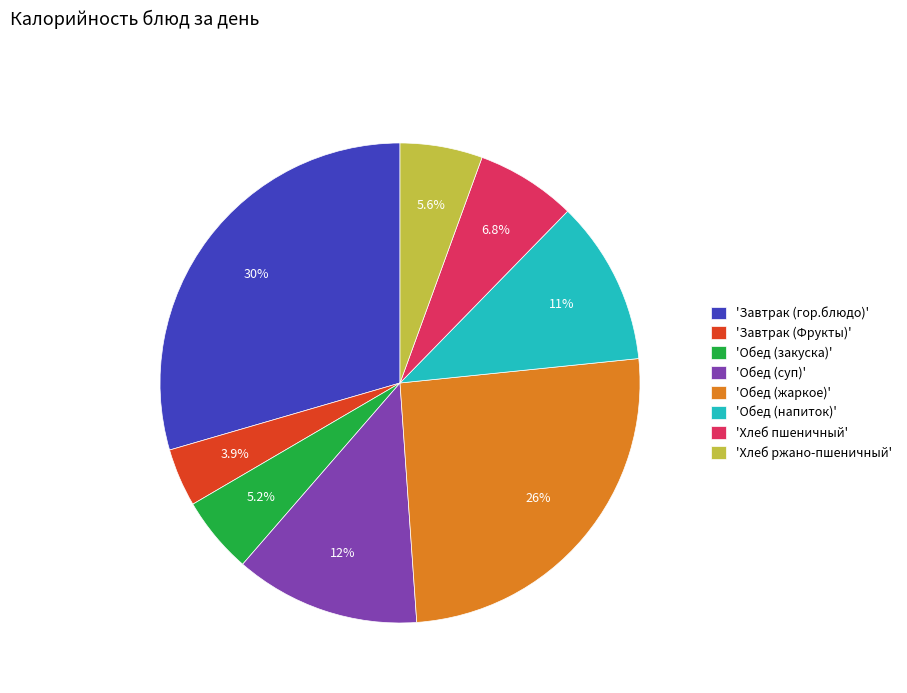

What is the largest slice in the pie chart?

'Завтрак (гор.блюдо)'